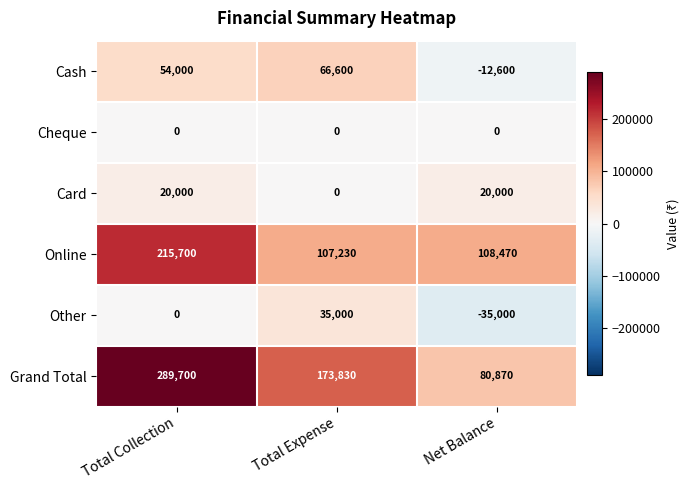

The Cash series shows 54000 at Total Collection. True or false?

True